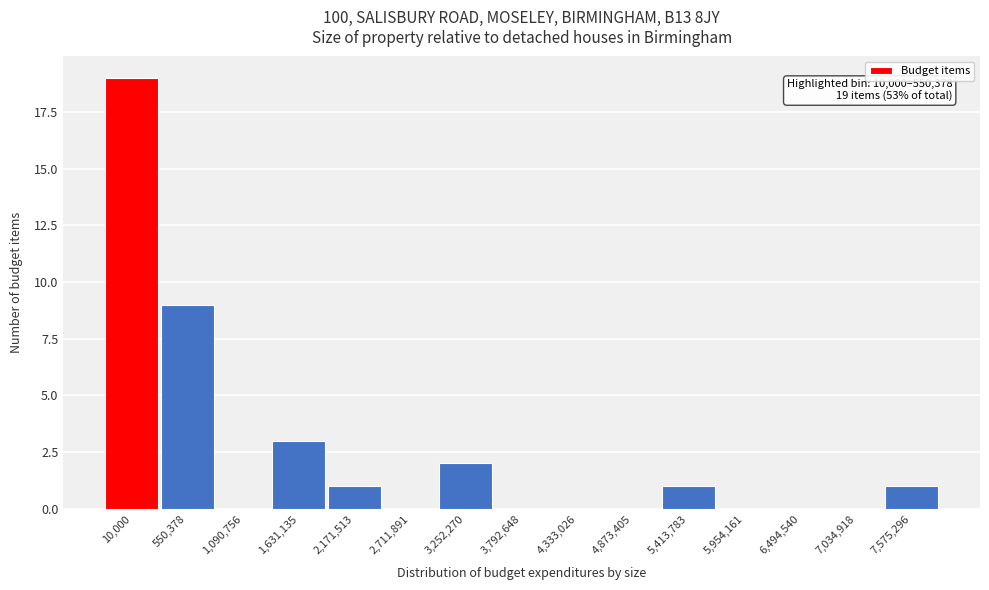

Reading left to right, list all the values displayed in this chart.

10,000=19	550,378=9	1,090,756=0	1,631,135=3	2,171,513=1	2,711,891=0	3,252,270=2	3,792,648=0	4,333,026=0	4,873,405=0	5,413,783=1	5,954,161=0	6,494,540=0	7,034,918=0	7,575,296=1